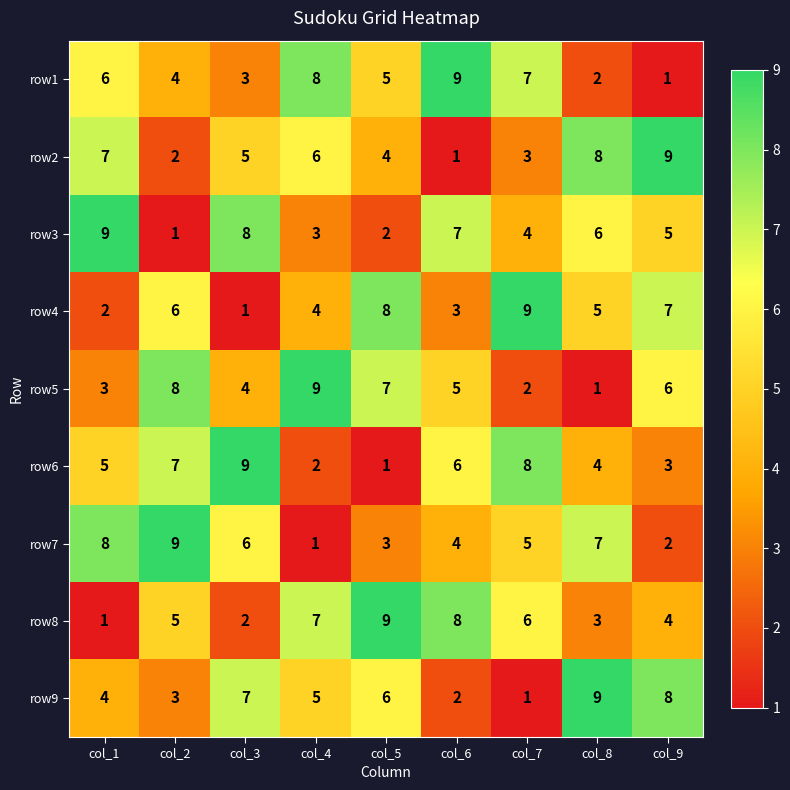

What is the difference between the highest and lowest values at col_4?

8